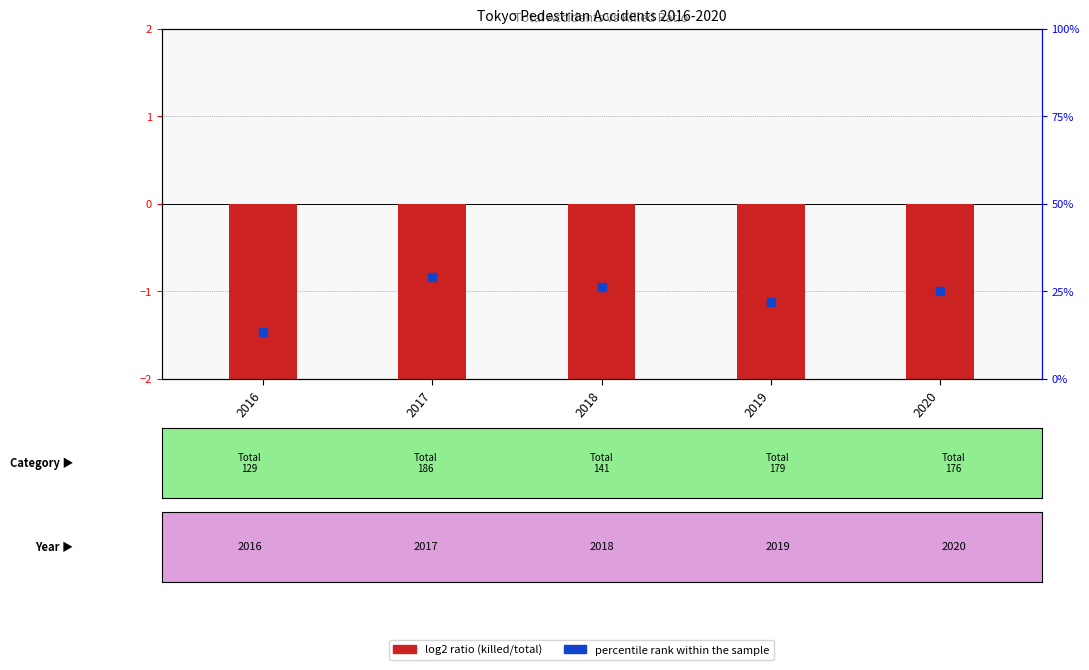

At how many categories does at least one series exceed 20?

4